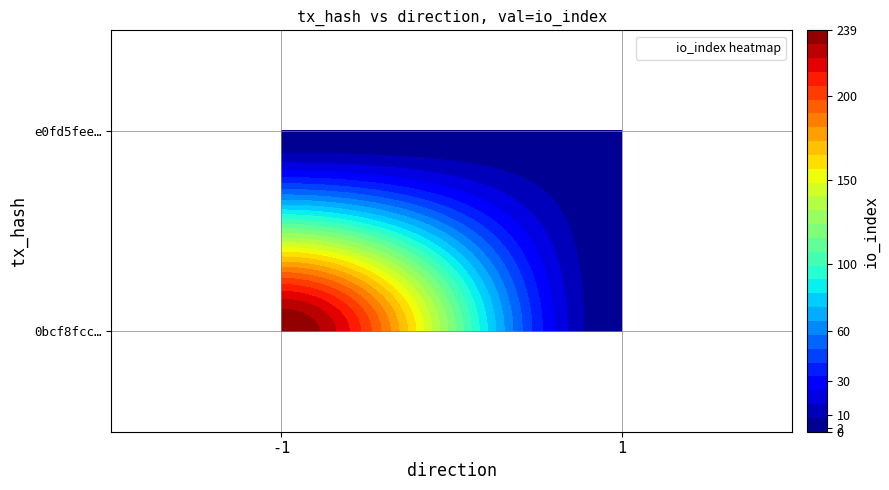

Rank the series at io_index from highest to lowest value.

0bcf8fccc99a3efa41366849fff4ba0ac6f8ec0, e0fd5fee542f584976be97b87ba7a95a9274489